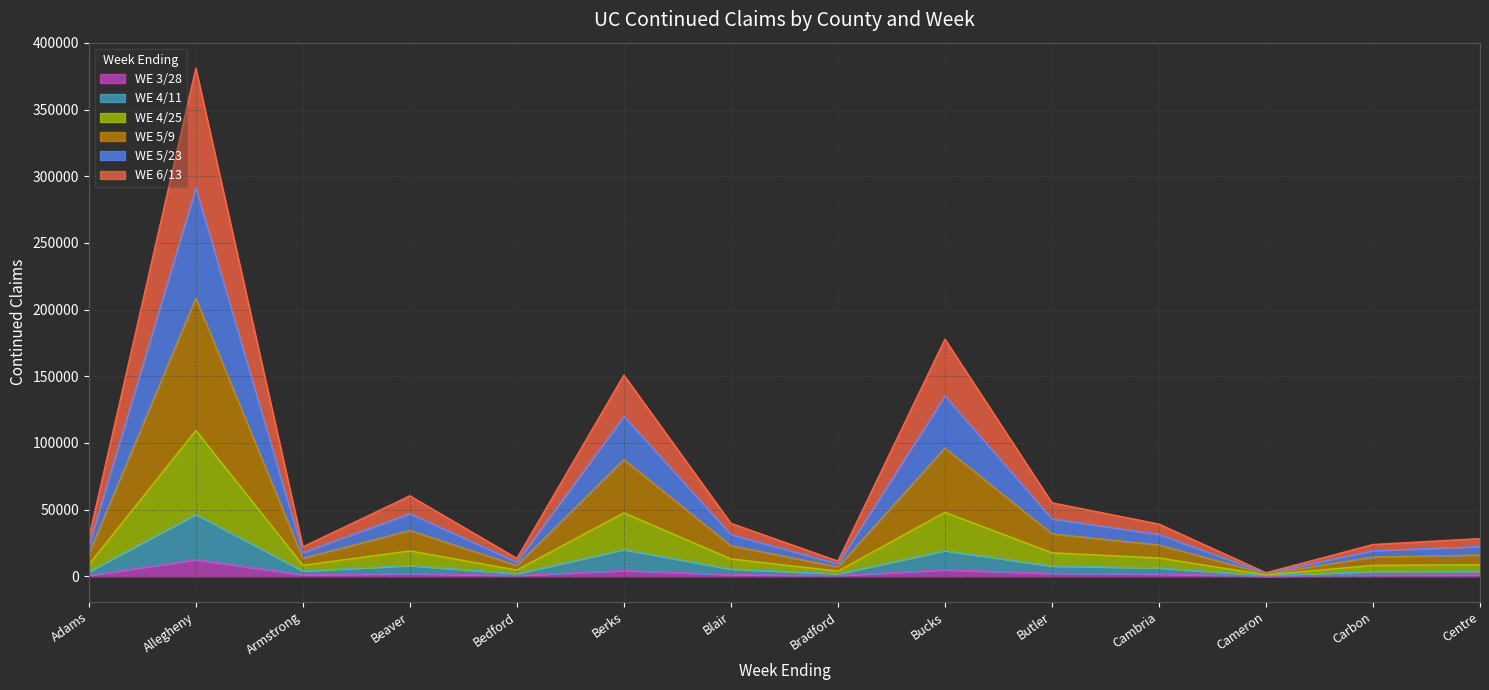

At which category is the sum across all series the highest?

Allegheny